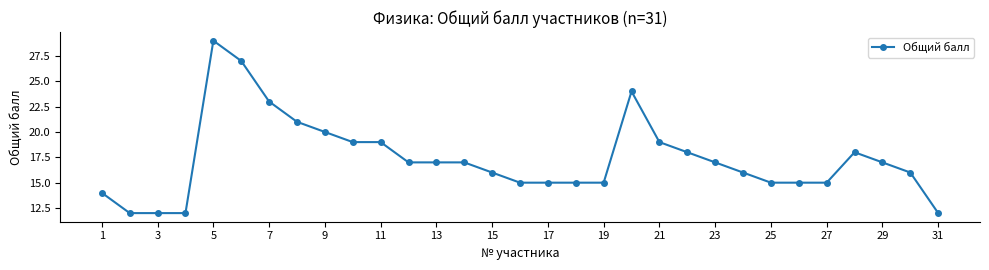

What is the value of the 28th point from the left?

18